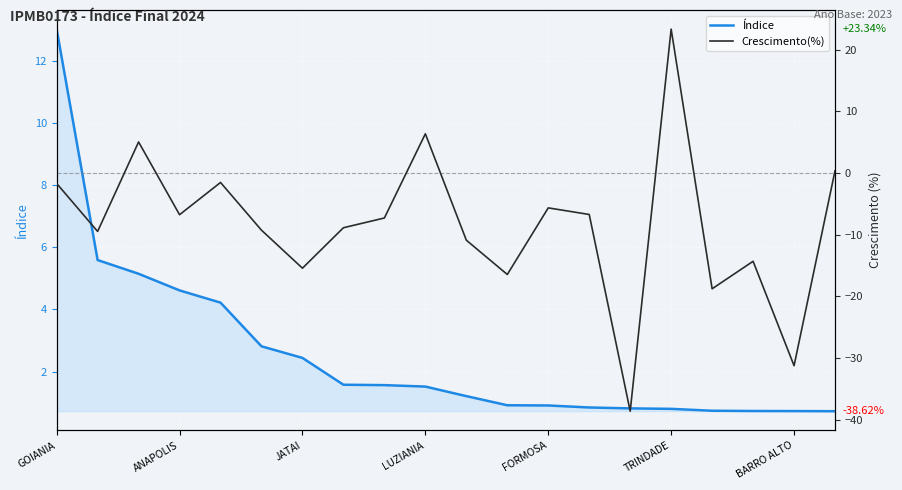

What is the approximate value of Índice at JATAI?

2.4